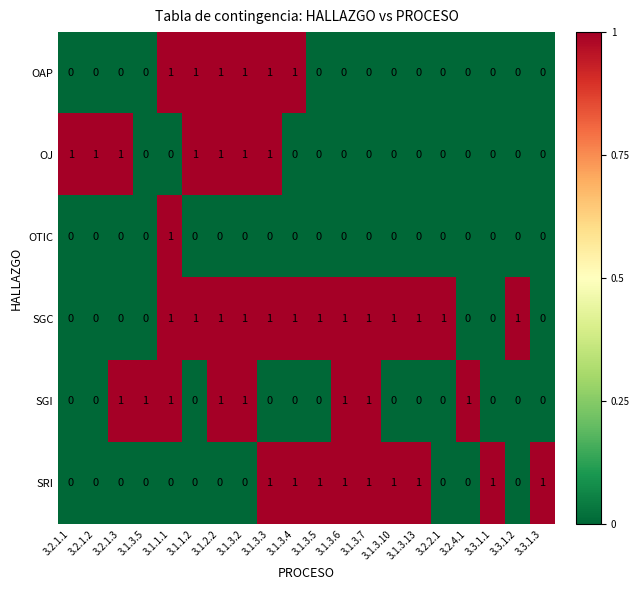

How many categories are shown in the chart?

20